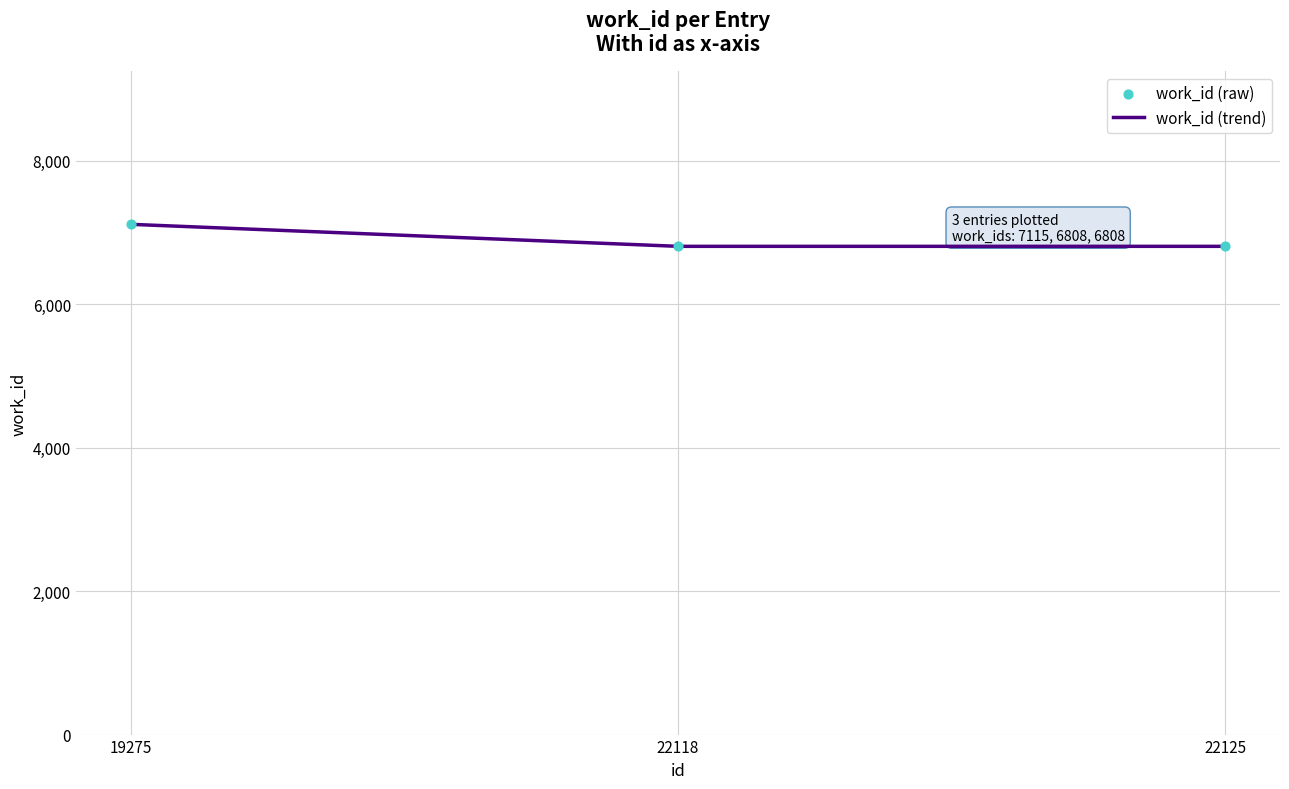

Between 22125 and 19275, which is larger?

19275